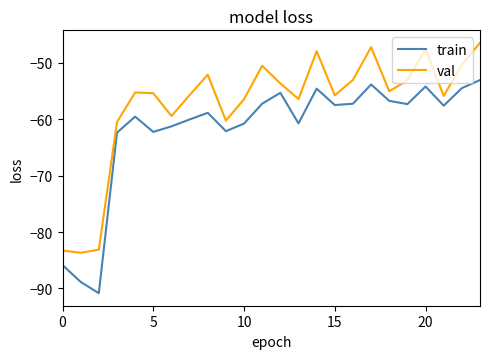

List the series in order of their overall mean, highest first.

val, train